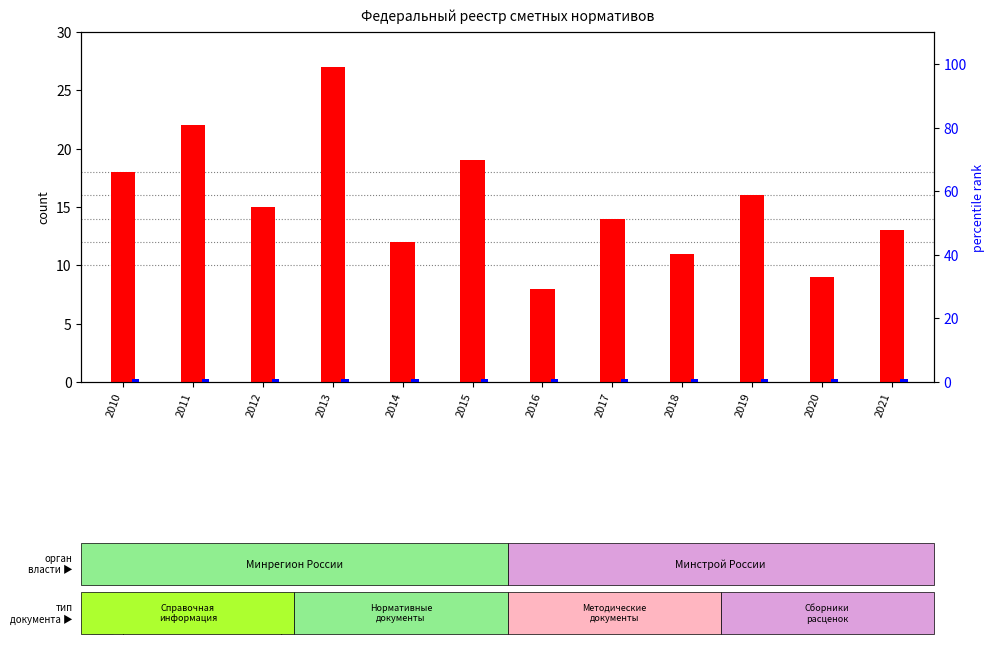

Reading left to right, transcribe all the data shown in this chart.

count: 2010=18	2011=22	2012=15	2013=27	2014=12	2015=19	2016=8	2017=14	2018=11	2019=16	2020=9	2021=13
percentile rank within the sample: 2010=1	2011=1	2012=1	2013=1	2014=1	2015=1	2016=1	2017=1	2018=1	2019=1	2020=1	2021=1